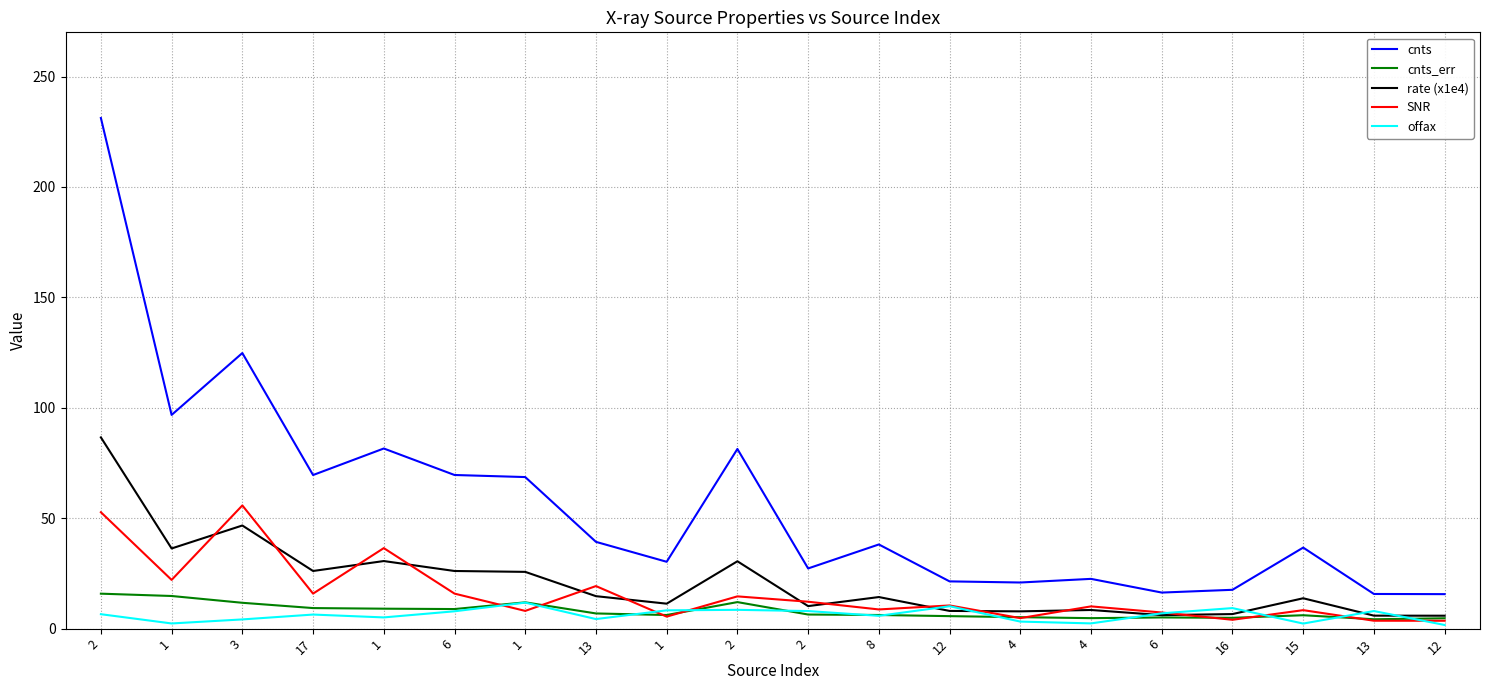

What are all the series names shown in the legend?

cnts, cnts_err, rate (x1e4), SNR, offax